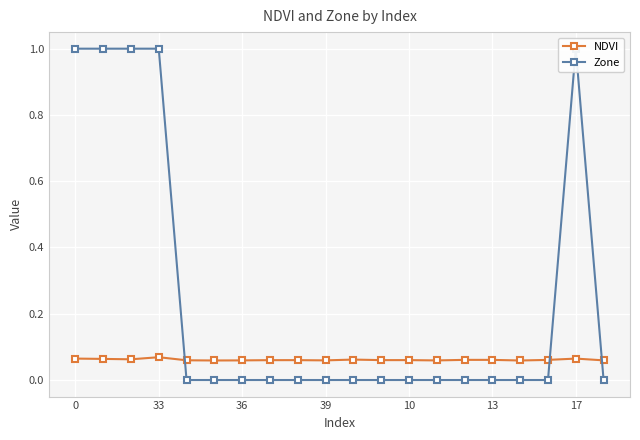

What is the label of the 1st point from the right?

19